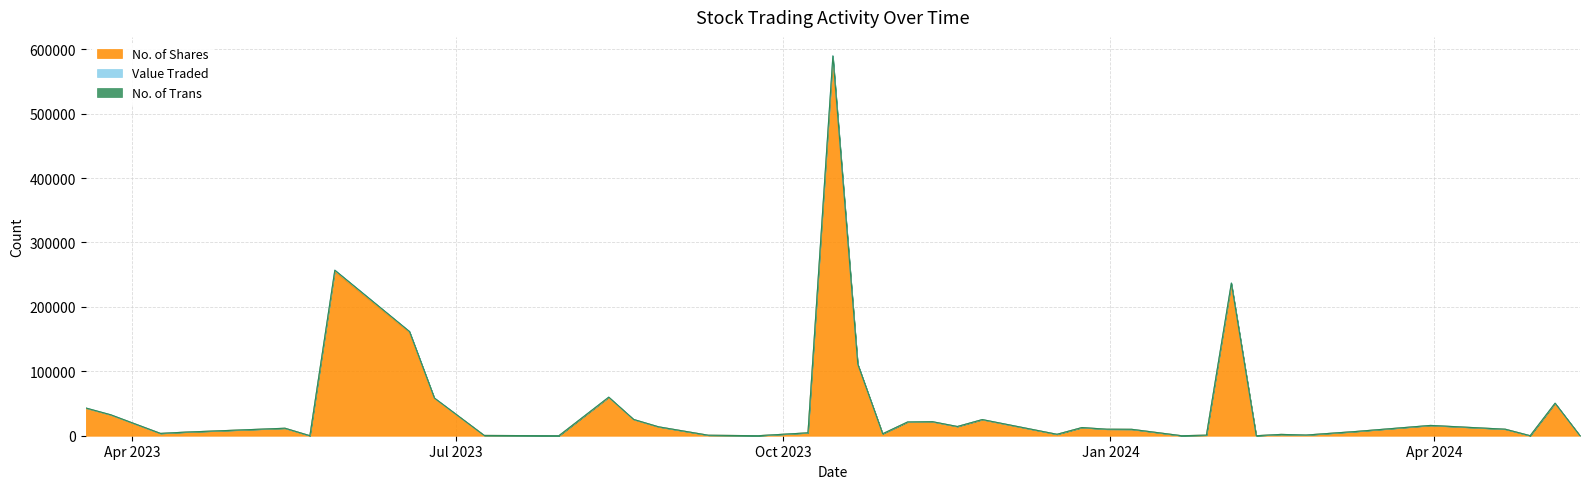

The value of No. of Trans at 04/02/2024 is 35. True or false?

False